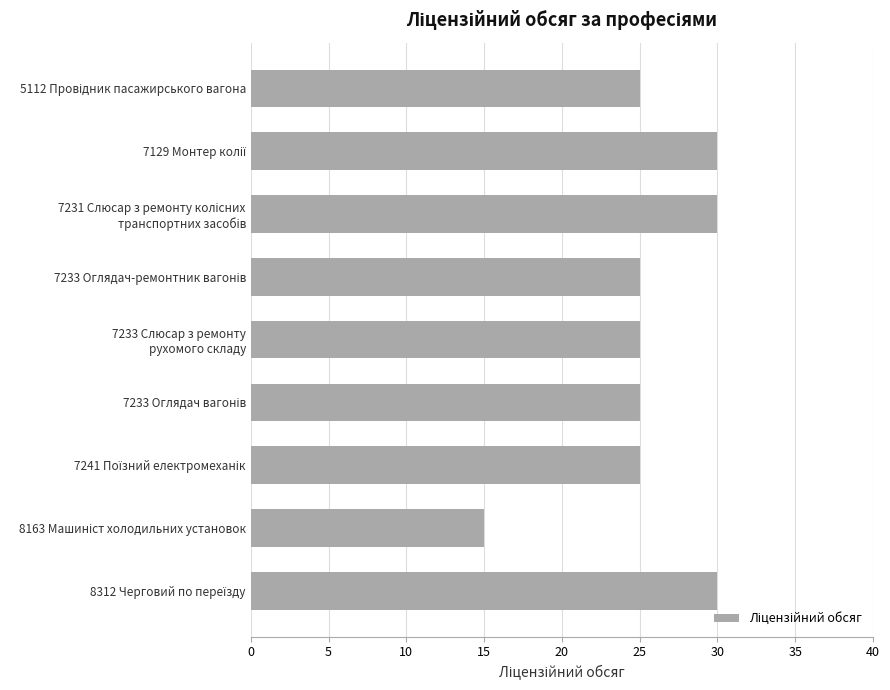

What is the sum of all values?

230